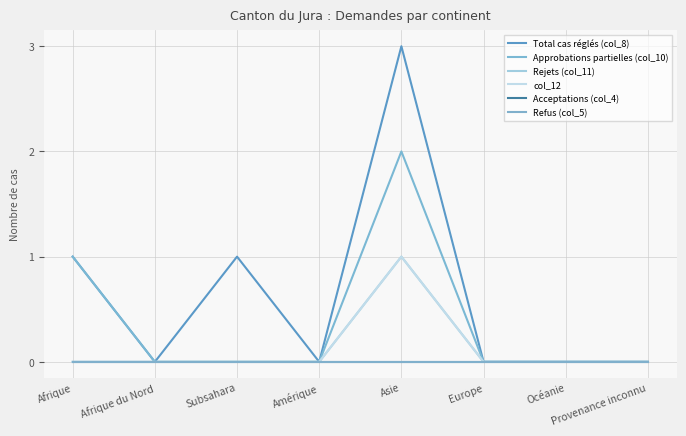

True or false: Approbations partielles (col_10) has more than 0 interior local peaks.

True